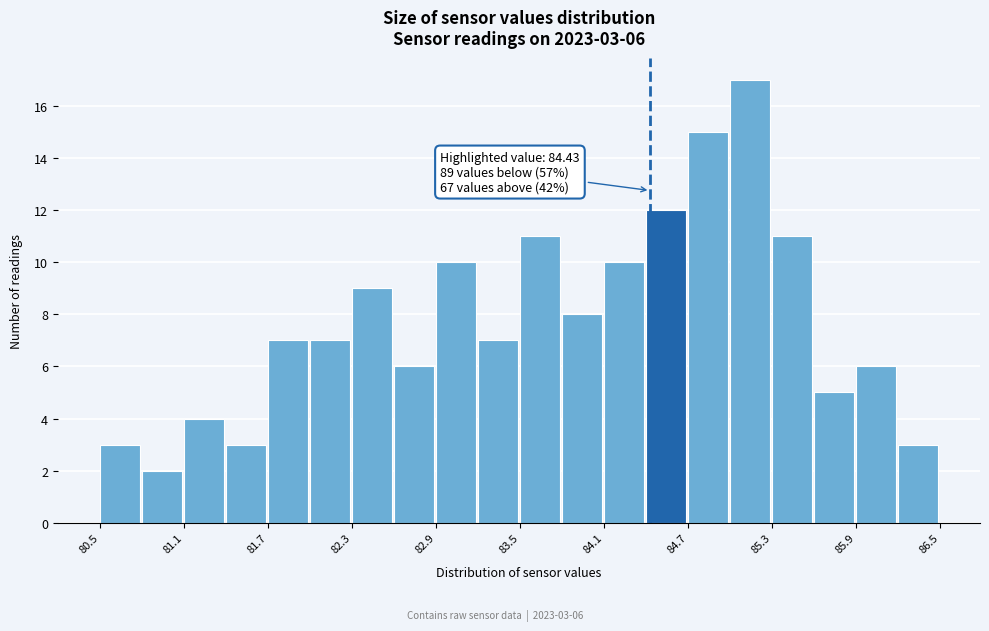

Read against the x-axis, roughly where is the centre of the tallest bar?

85.1